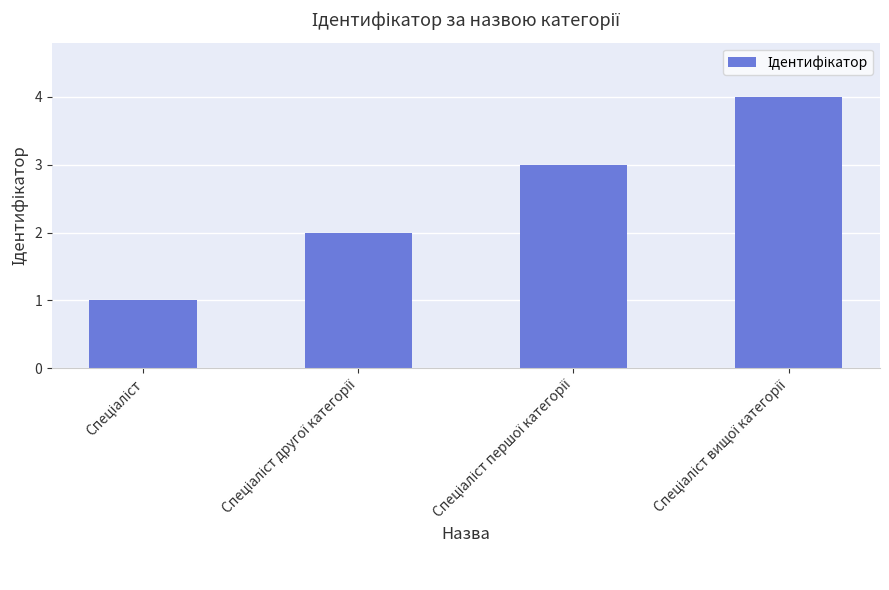

What is the maximum value shown in the chart?

4